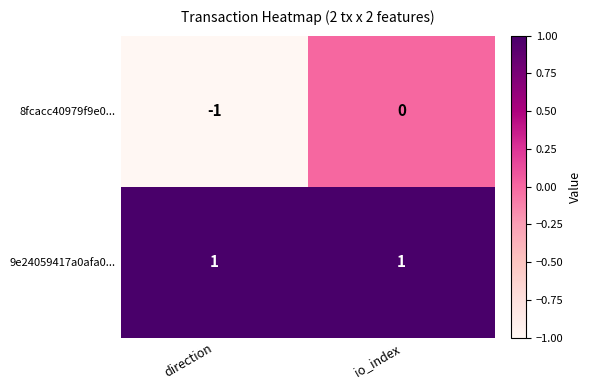

List the series in order of their overall mean, lowest first.

8fcacc40979f9e0..., 9e24059417a0afa0...